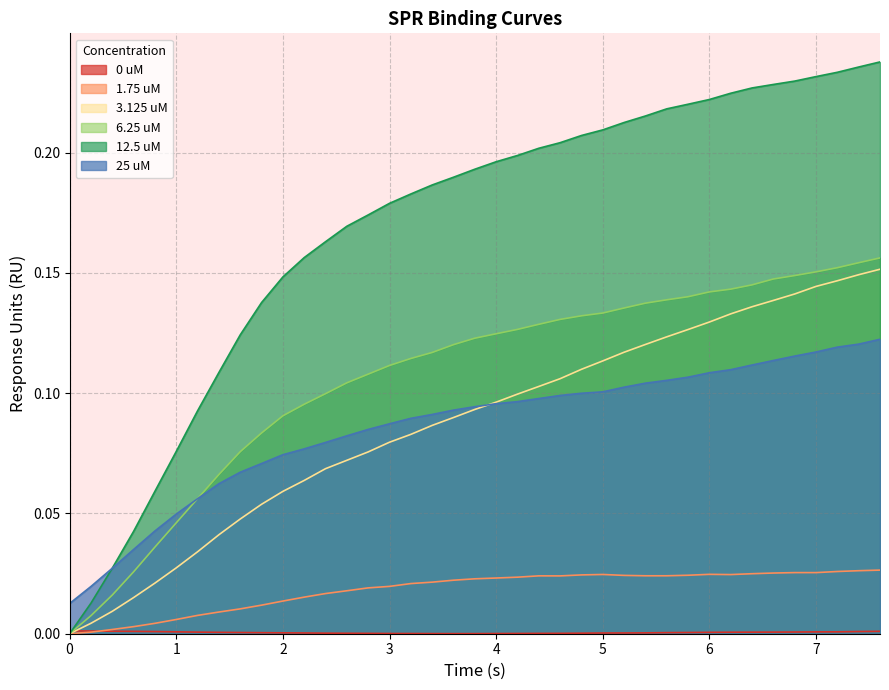

At how many categories does at least one series exceed 0?

39